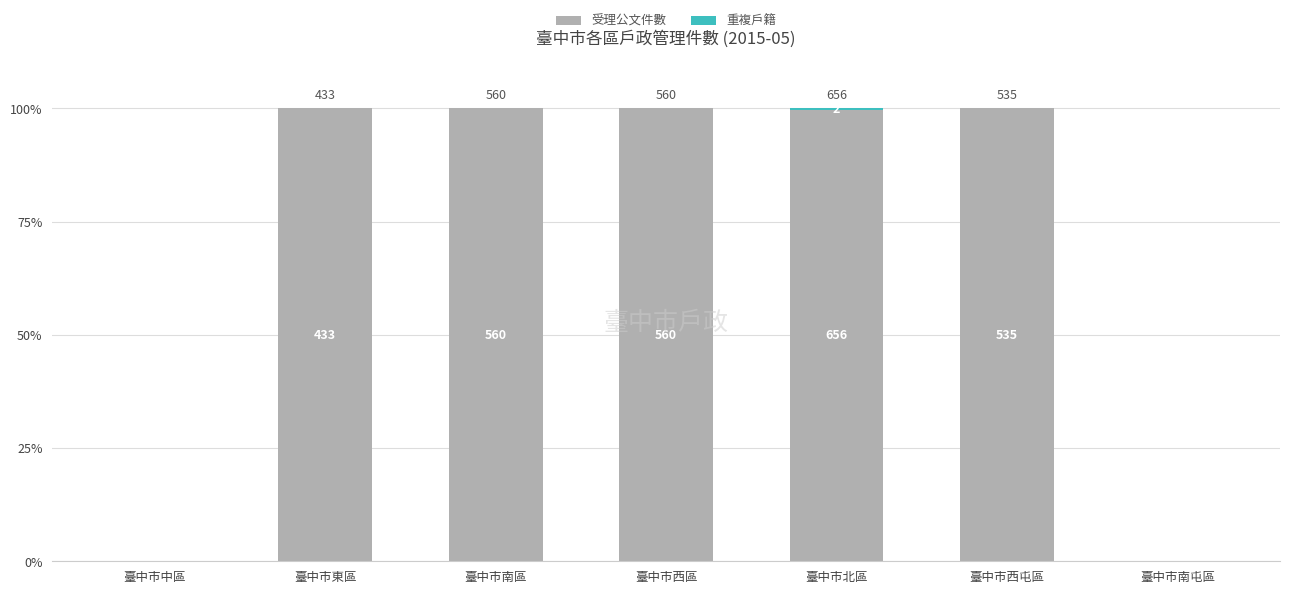

At how many categories does at least one series exceed 80?

5